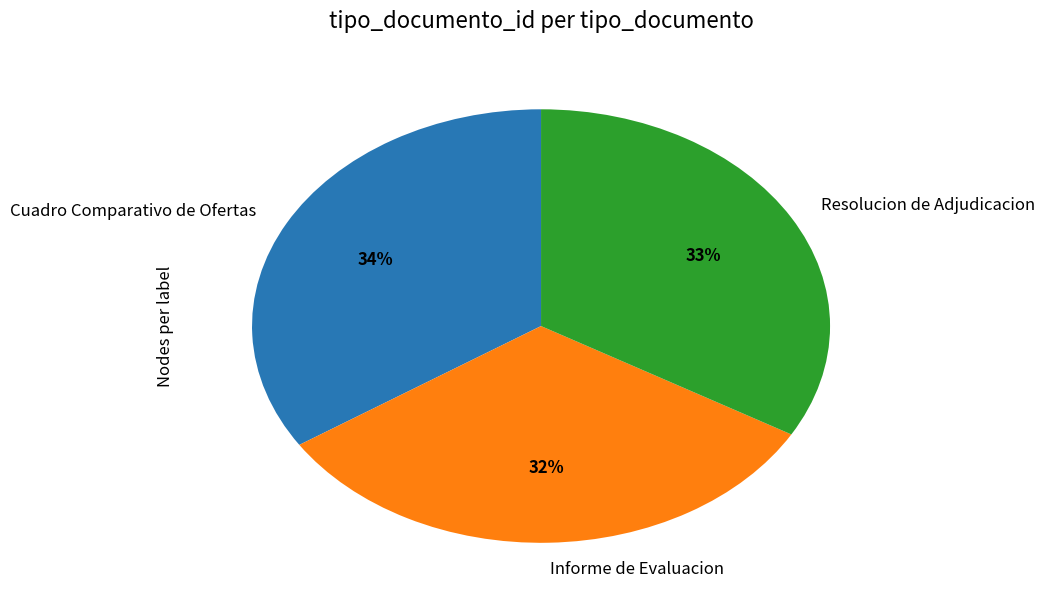

To the nearest percent, what portion does Informe de Evaluacion represent?

32%